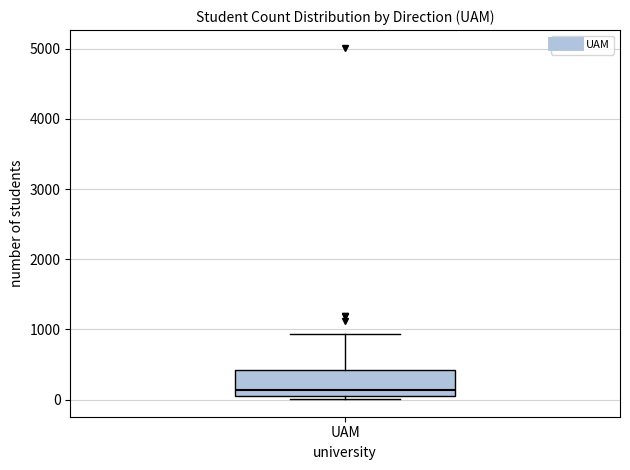

Read this box plot against the y-axis: the position of the median line, the range covered by the box, and the ends of both whiskers. The values are not printed on the chart, so give them approximately, as read against the axis.

median 100 (just above the box's lower edge), box 100 to 400, whiskers 0 to 900